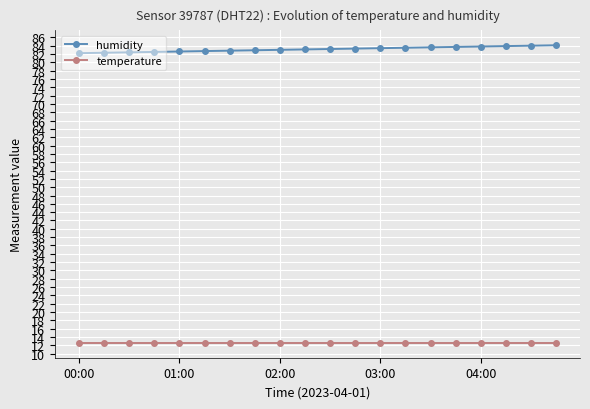

What is the smallest value displayed?

12.6